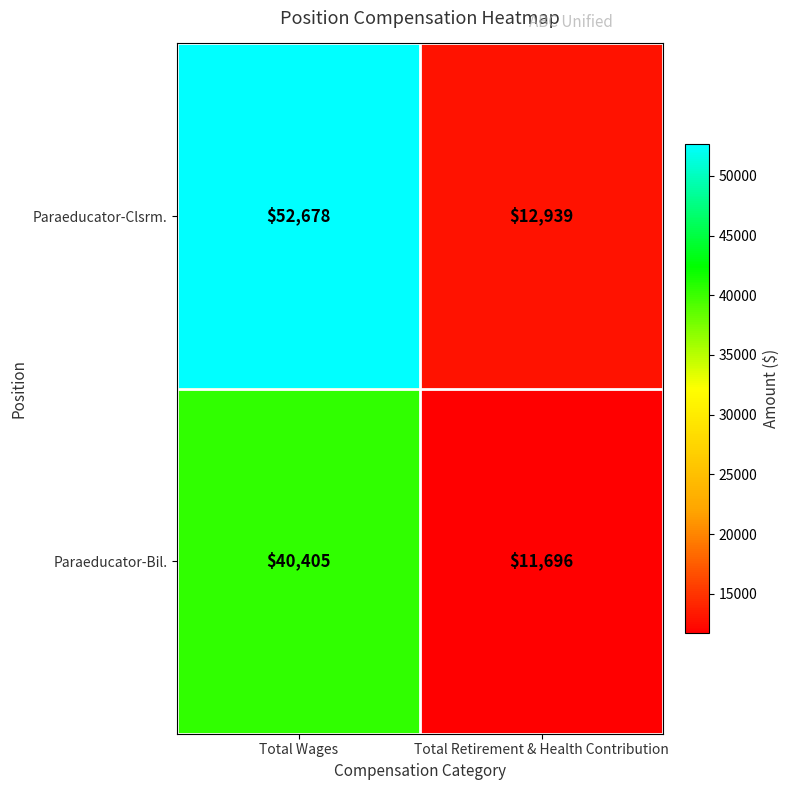

What is the difference between the Paraeducator-Bil. values at Total Wages and Total Retirement & Health Contribution?

28709